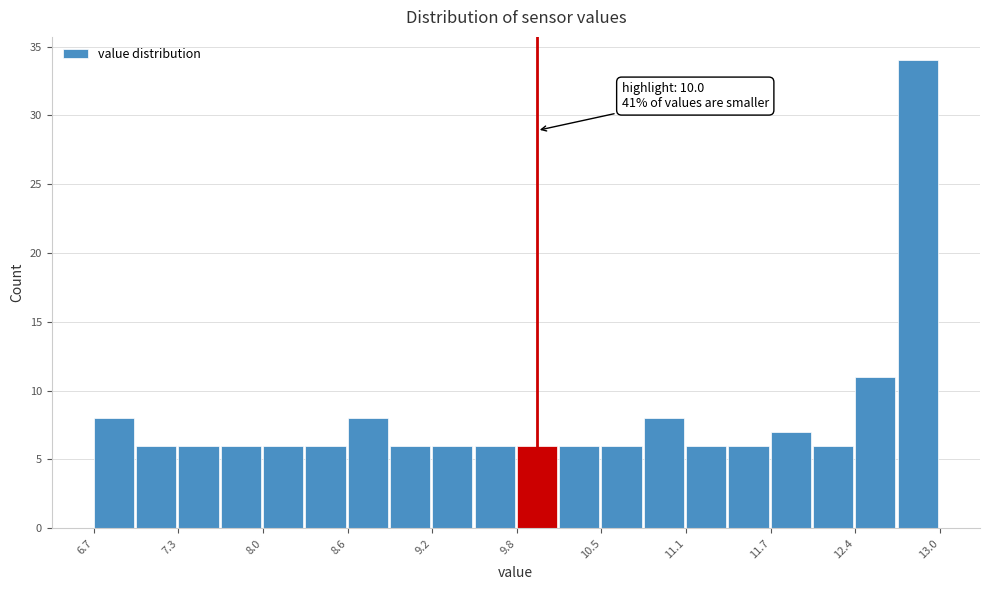

Read against the x-axis, roughly where is the centre of the tallest bar?

12.8